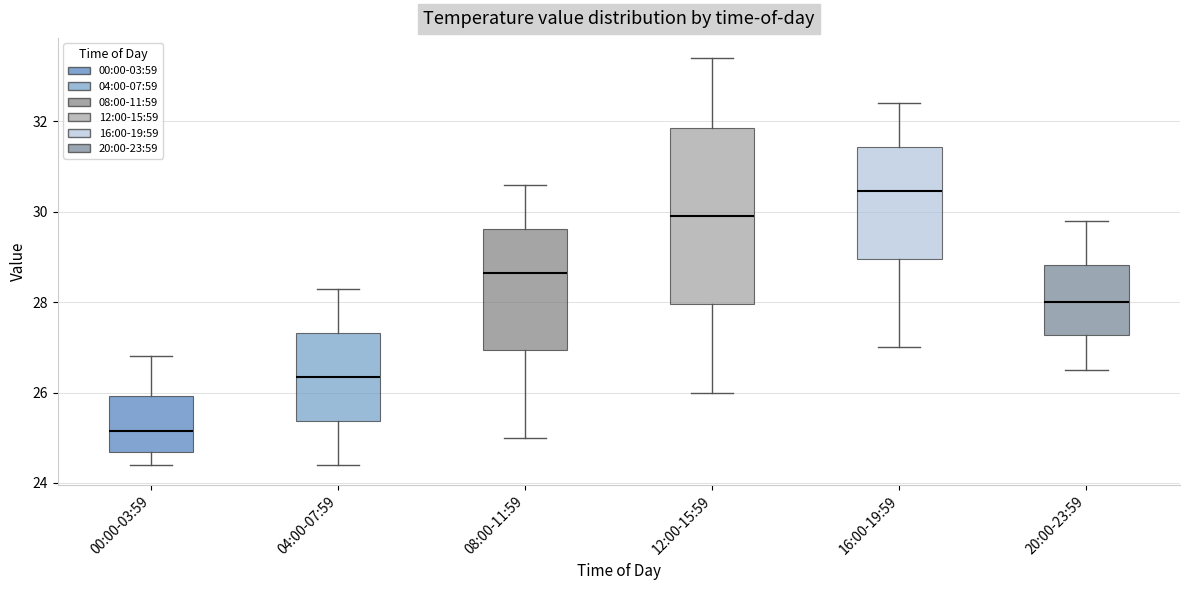

Where does the lower whisker of the box for 00:00-03:59 end on the y-axis? The values are not printed on the chart, so give them approximately, as read against the axis.

24.4